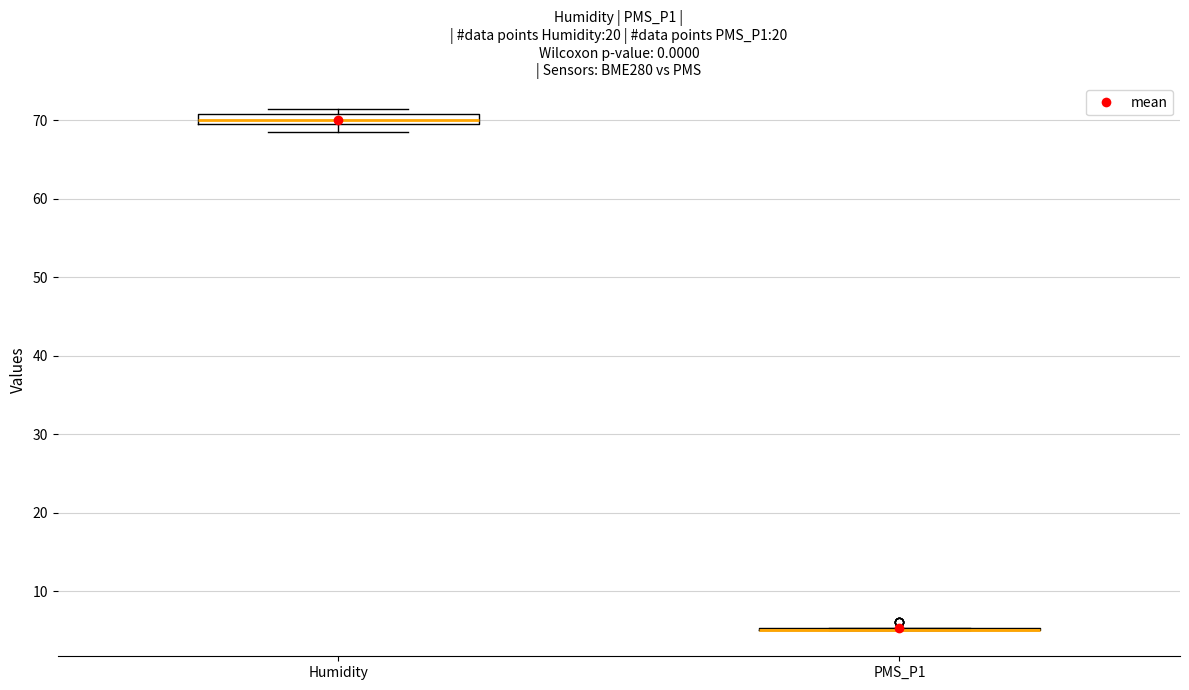

Comparing the boxes themselves (not the whiskers), which one is the tallest?

Humidity